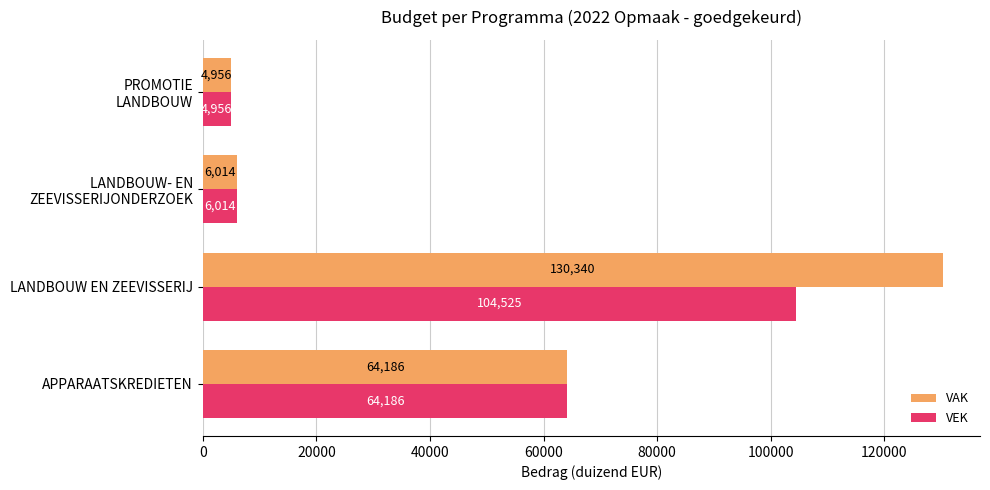

Is it true that VAK equals 64186 at APPARAATSKREDIETEN?

True